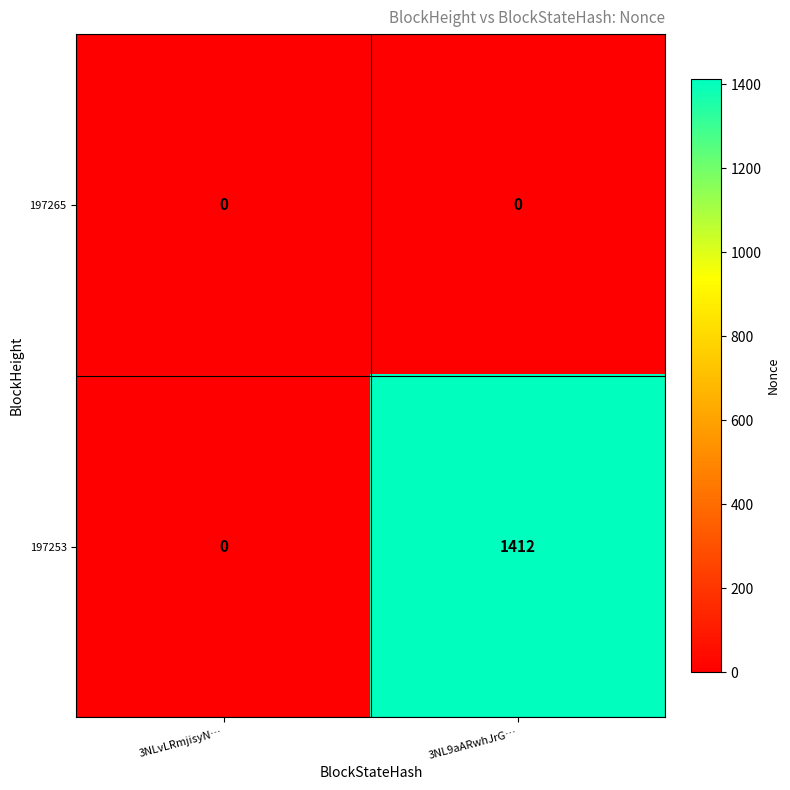

Reading left to right, list all the values displayed in this chart.

197265: 0	0
197253: 0	1412